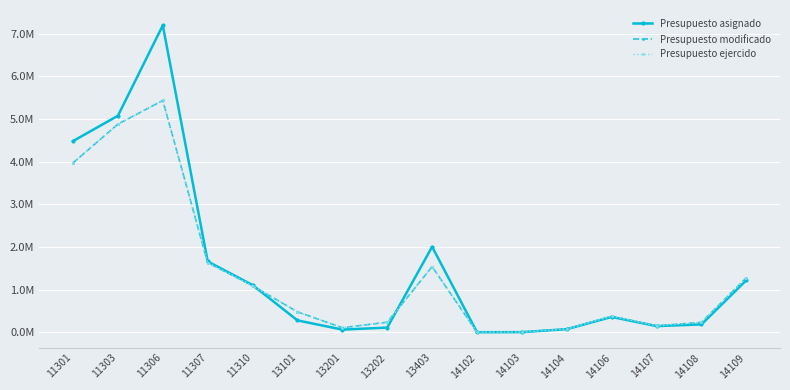

Which series has the largest total across all categories?

Presupuesto asignado